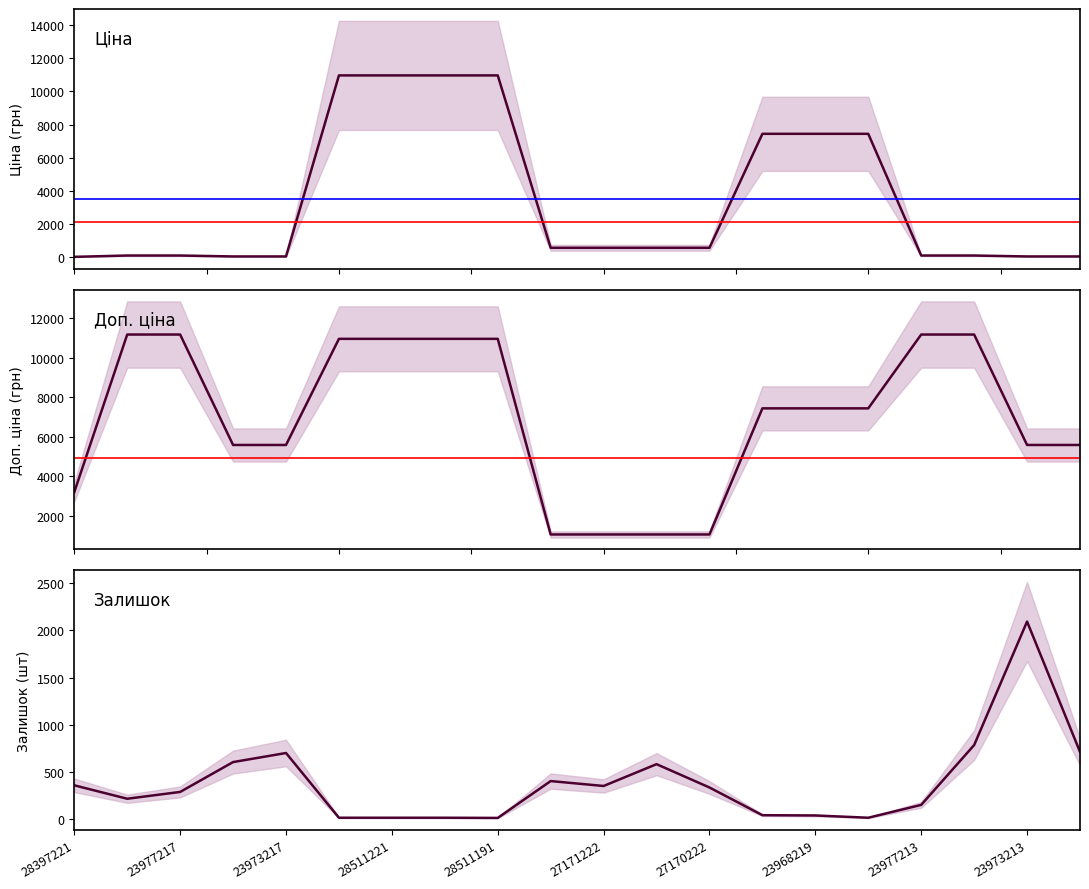

Where do Залишок and Ціна first cross each other?

28511191 and 27171222